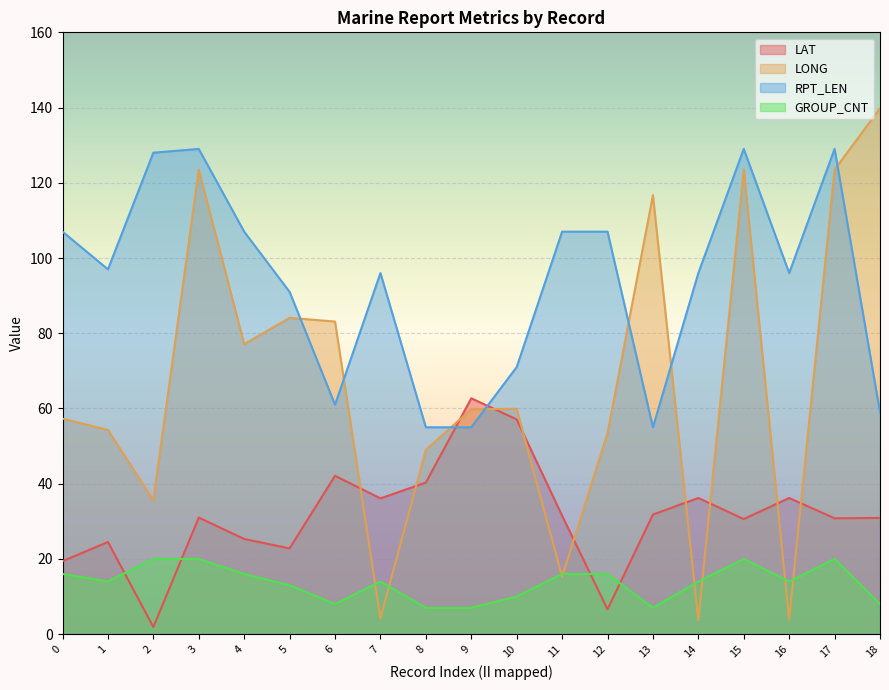

Which has a higher value, 11 or 13?

13